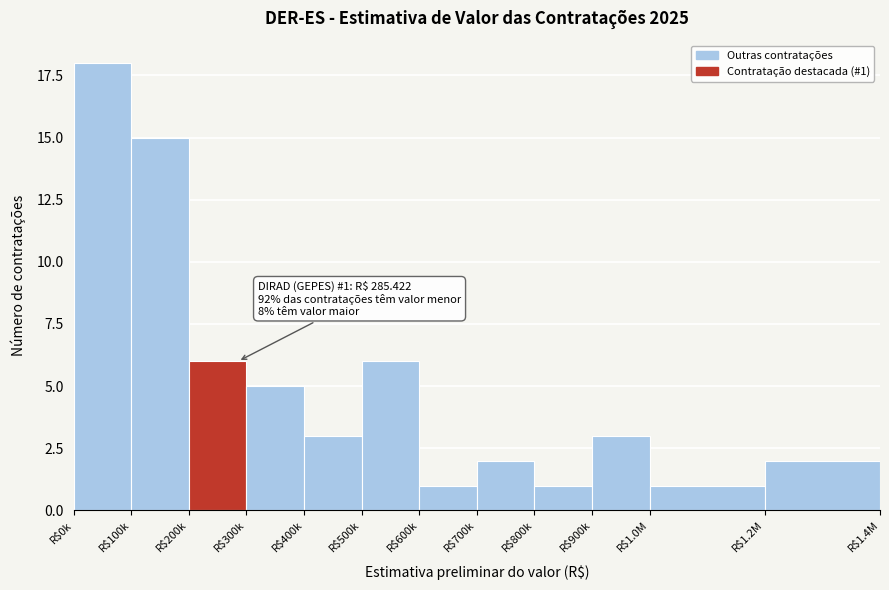

Reading left to right, what are all the values shown in this chart?

18	15	6	5	3	6	1	2	1	3	1	2